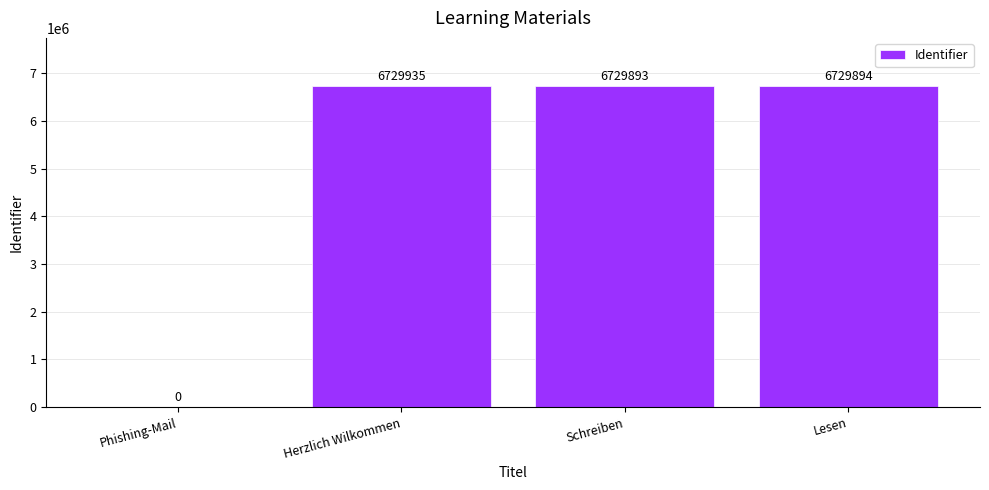

What is the sum of all values?

20189722